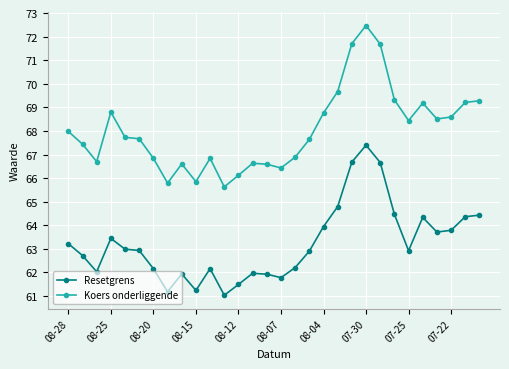

What is the minimum value shown in the chart?

61.0